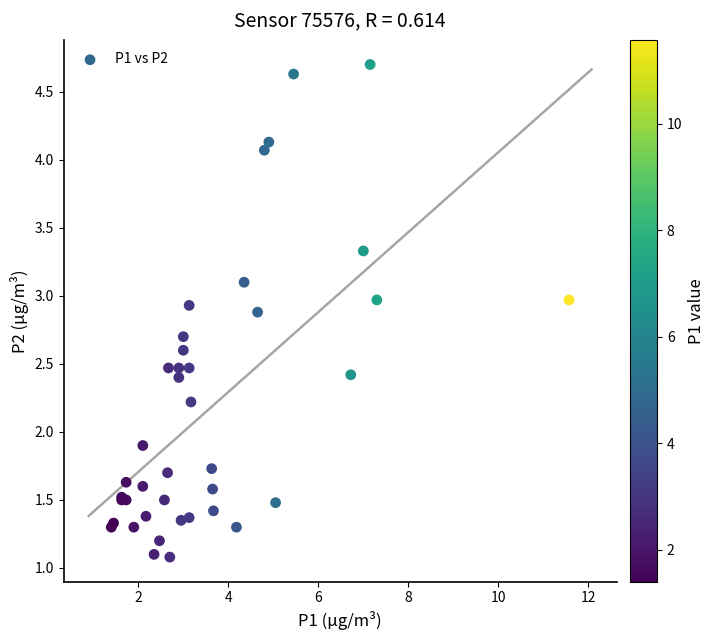

What Y value in the scatter plot is closest to 2?

1.9